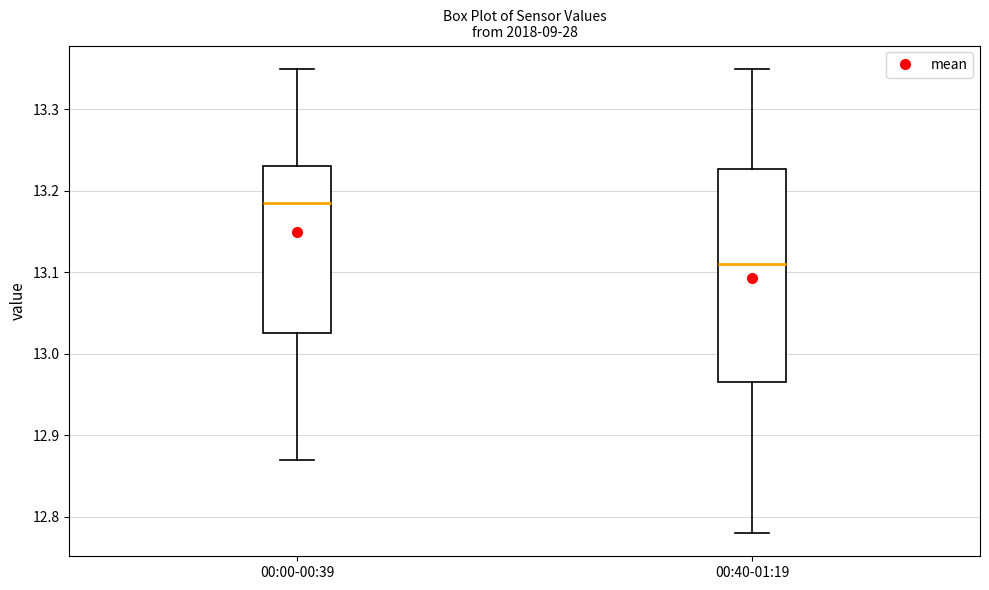

Which box is the tallest, from its lower edge to its upper edge?

00:40-01:19